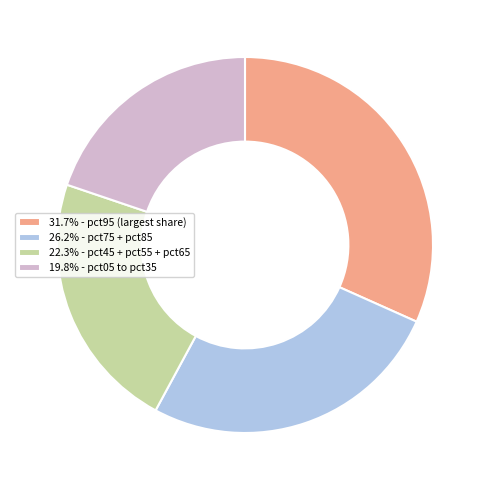

Combined, do 19.8% - pct05 to pct35 and 31.7% - pct95 (largest share) account for over 50%?

Yes